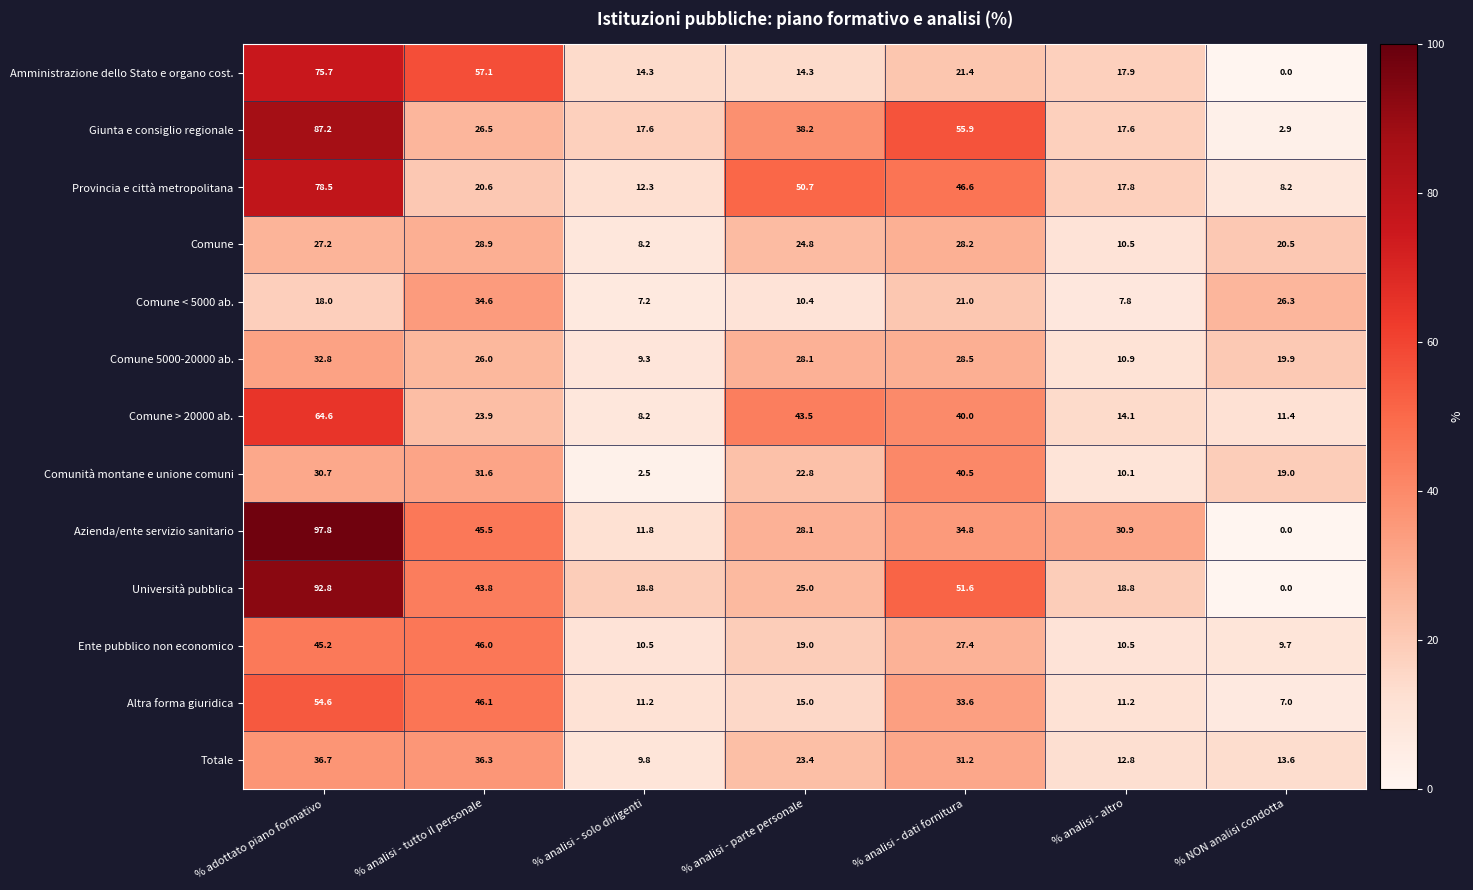

Count the number of categories in the chart.

7